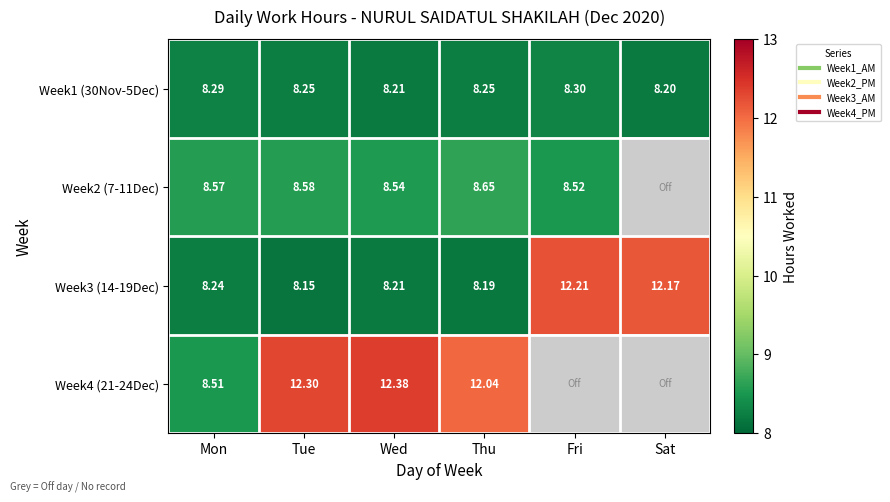

What is the maximum value shown in the chart?

12.4